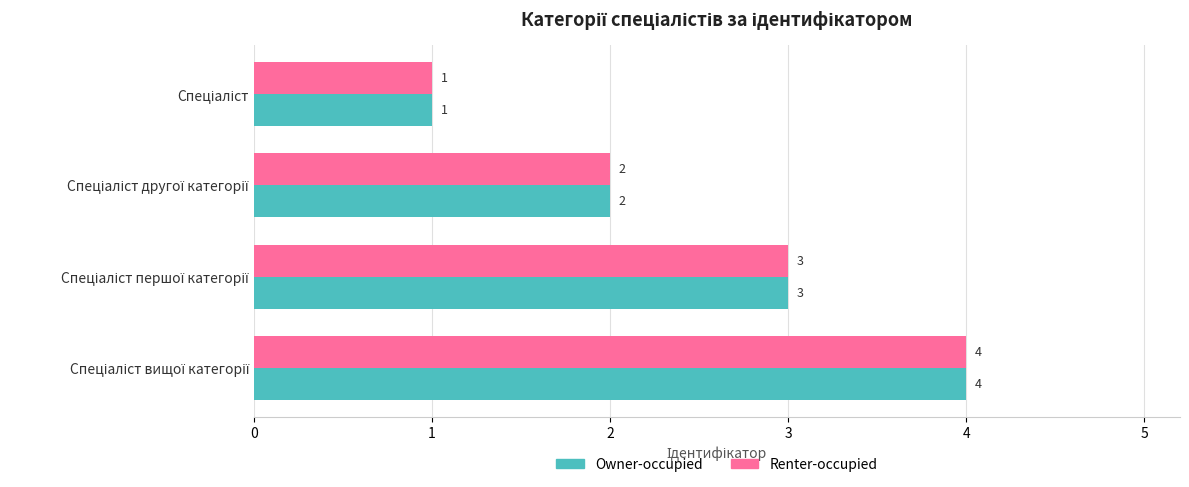

Count the Renter-occupied values in the range 2 to 4.

3